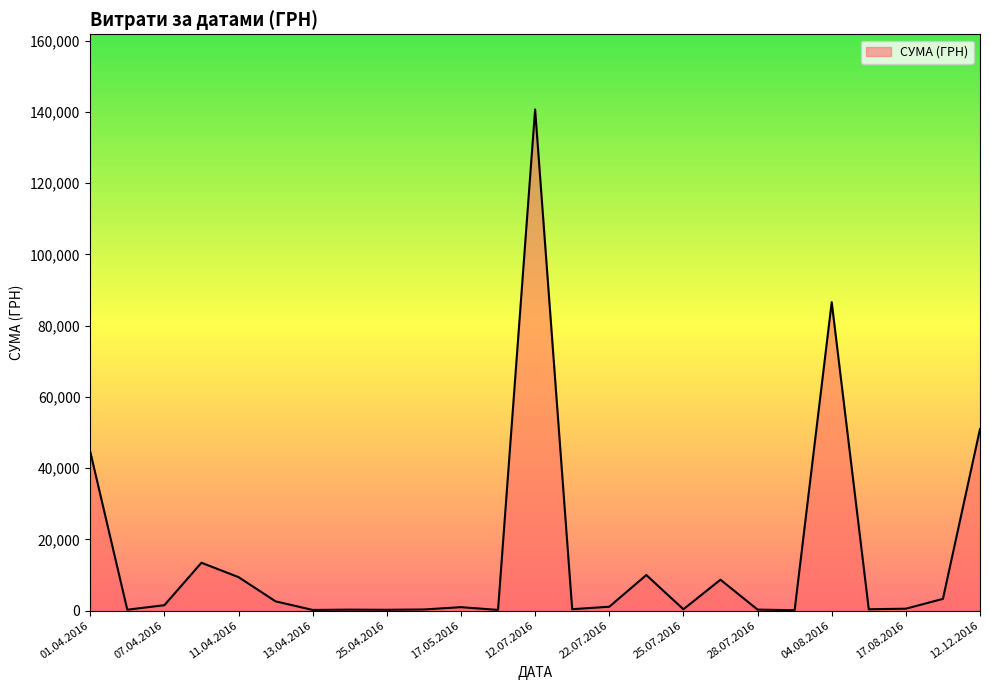

What is the greatest value displayed?

140706.2